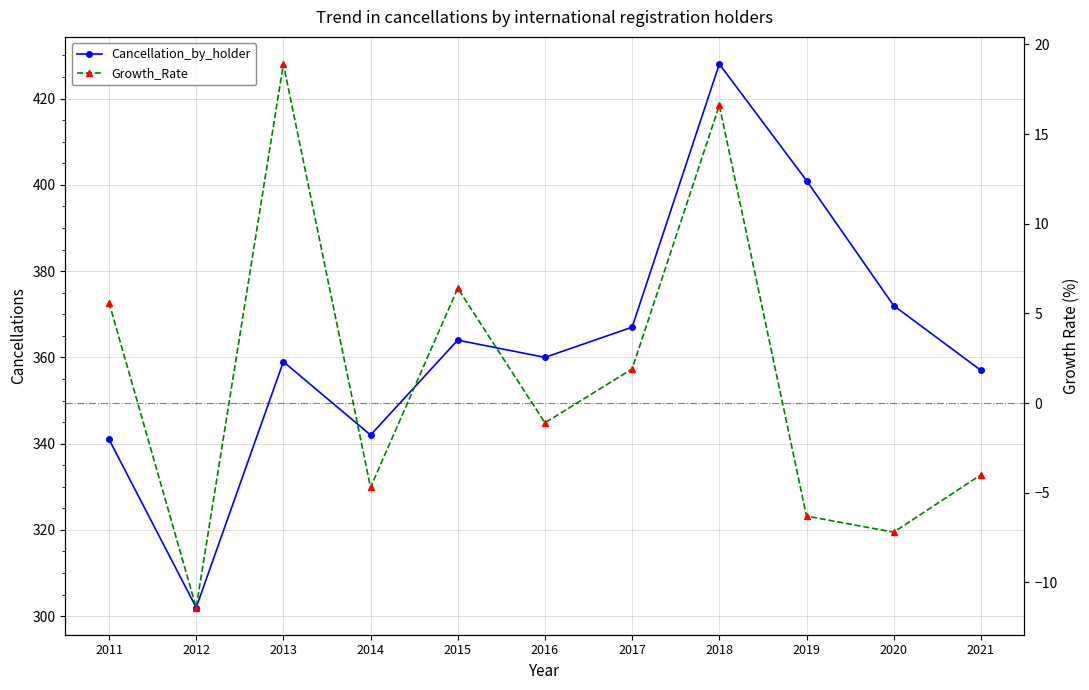

True or false: Cancellation_by_holder and Growth_Rate intersect in this chart.

False